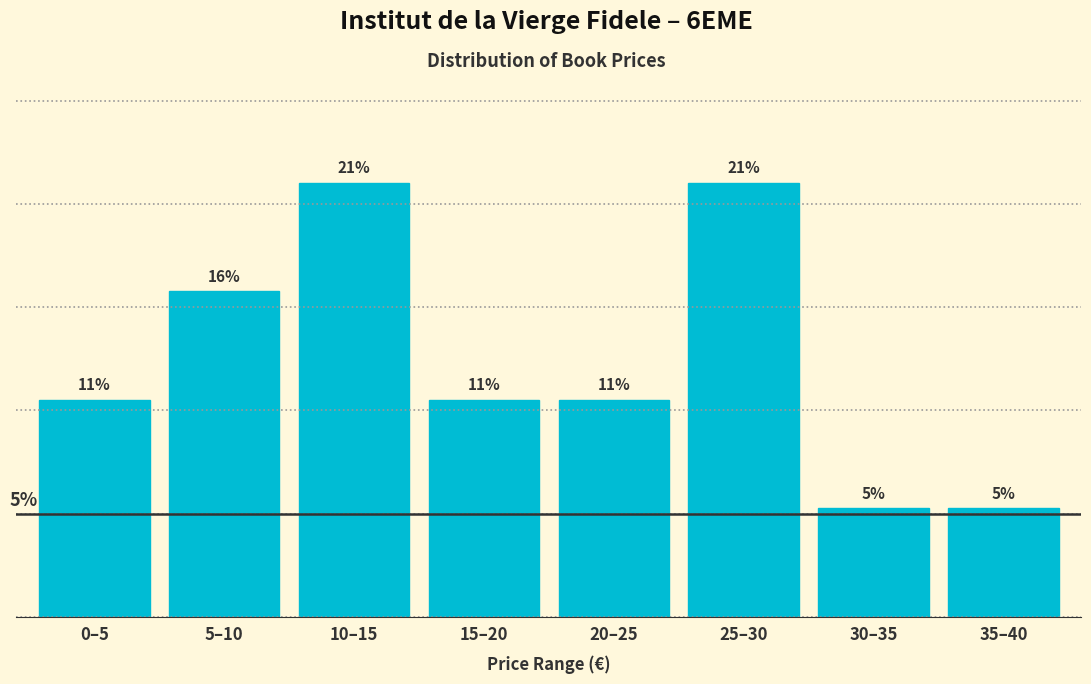

Does the chart contain any negative values?

No